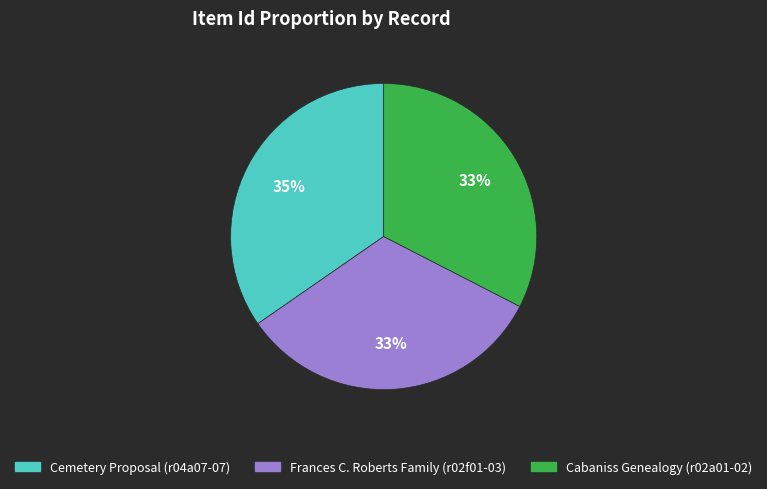

Which category has the biggest portion of the pie?

Cemetery Proposal (r04a07-07)